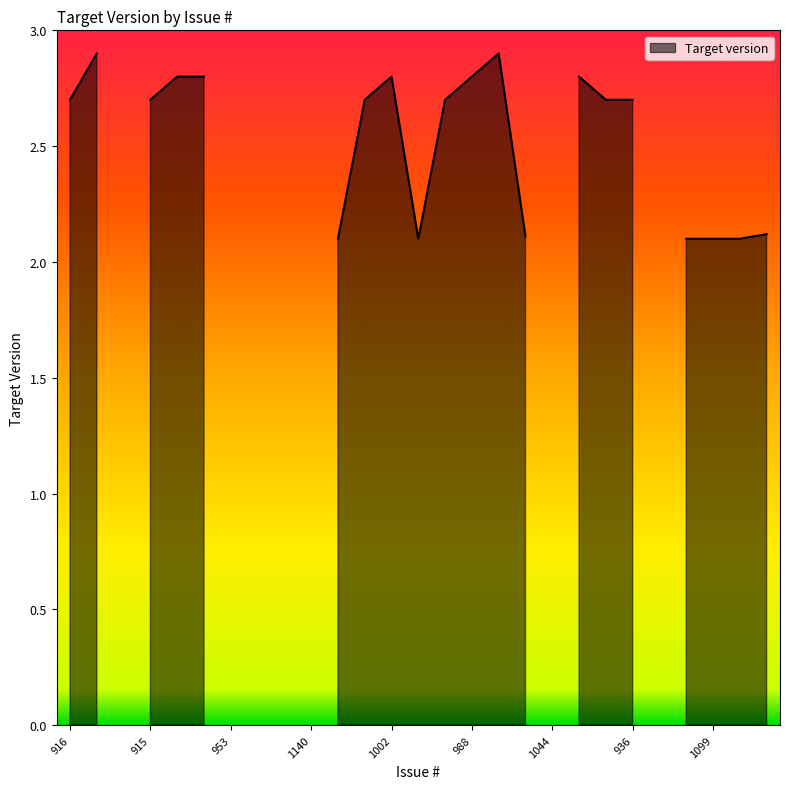

The value at 970 is 0.6. True or false?

False